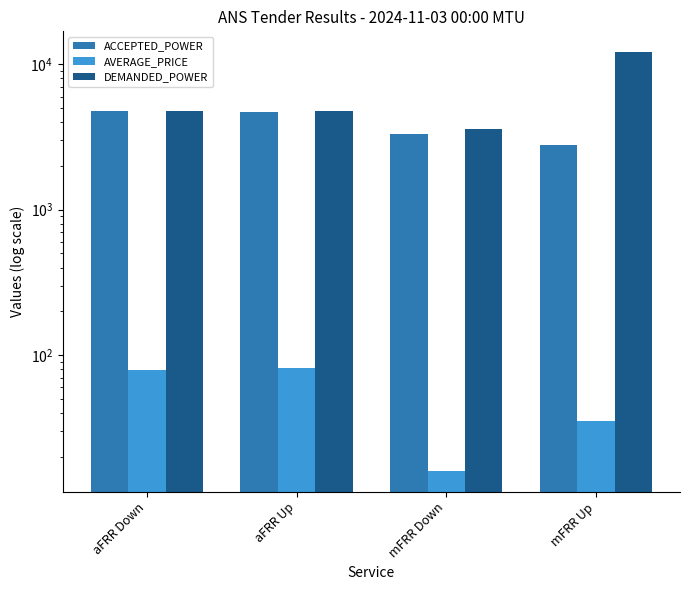

Reading left to right, transcribe all the data shown in this chart.

ACCEPTED_POWER: 4786.0	4690.0	3292.0	2806.0
AVERAGE_PRICE: 78.9	80.9	16.0	35.5
DEMANDED_POWER: 4800.0	4800.0	3600.0	12100.0